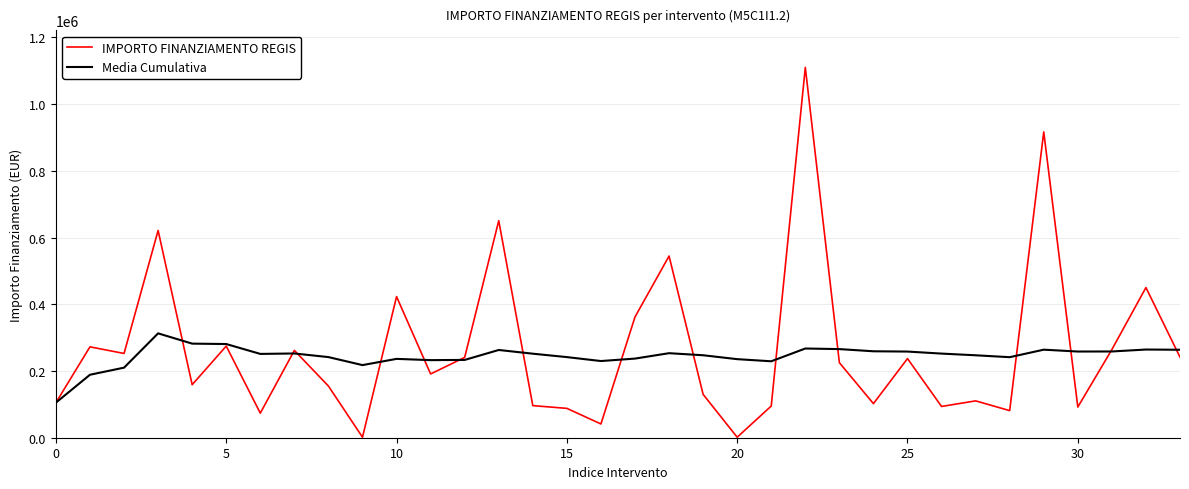

Rank the series by their maximum value, from lowest to highest.

Media Cumulativa, IMPORTO FINANZIAMENTO REGIS